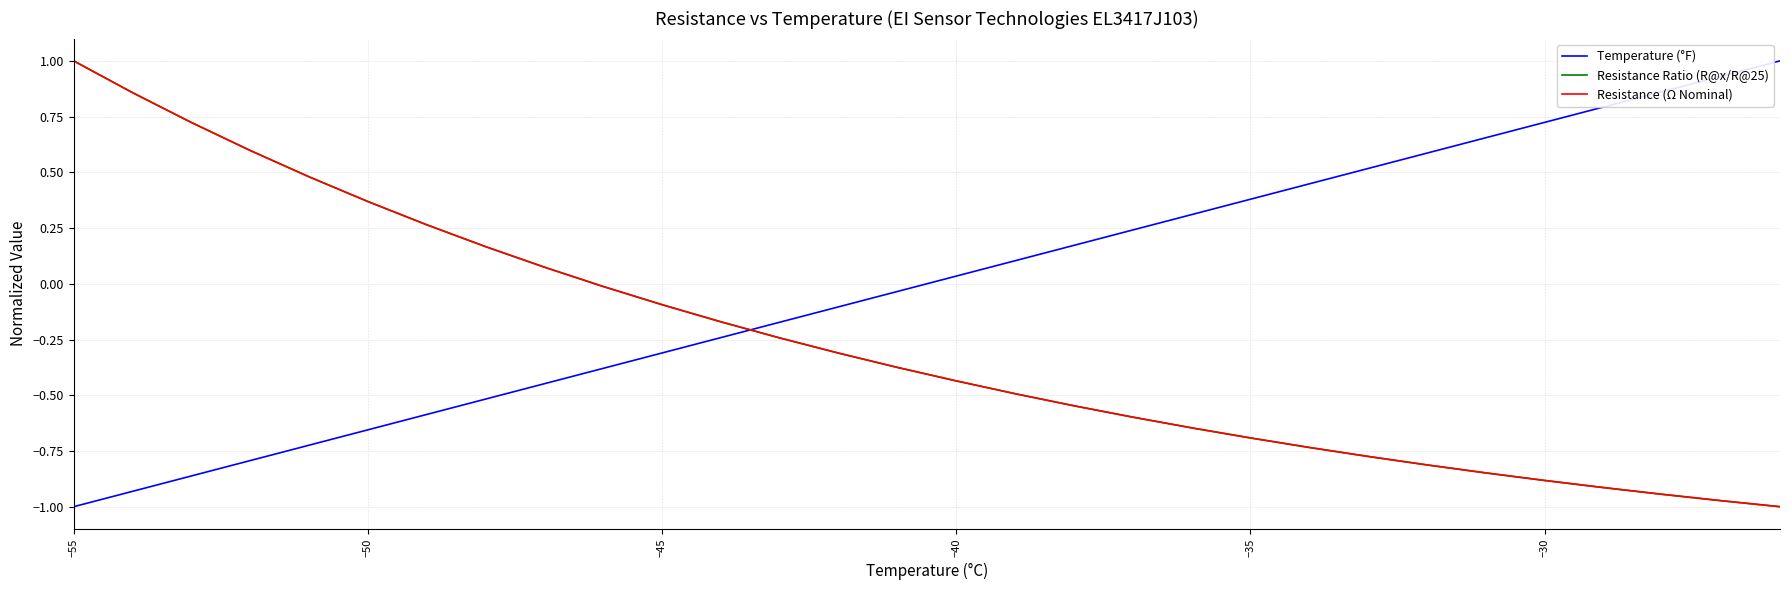

How many lines are shown in the chart?

3